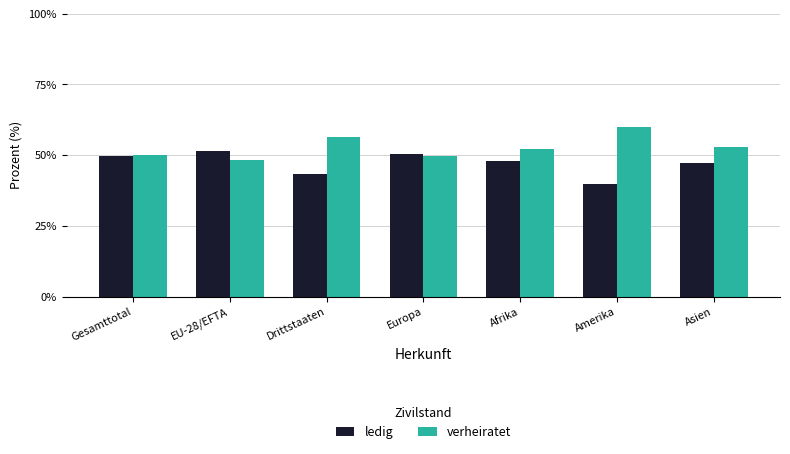

What is the spread (max minus min) of values at Gesamttotal?

0.4